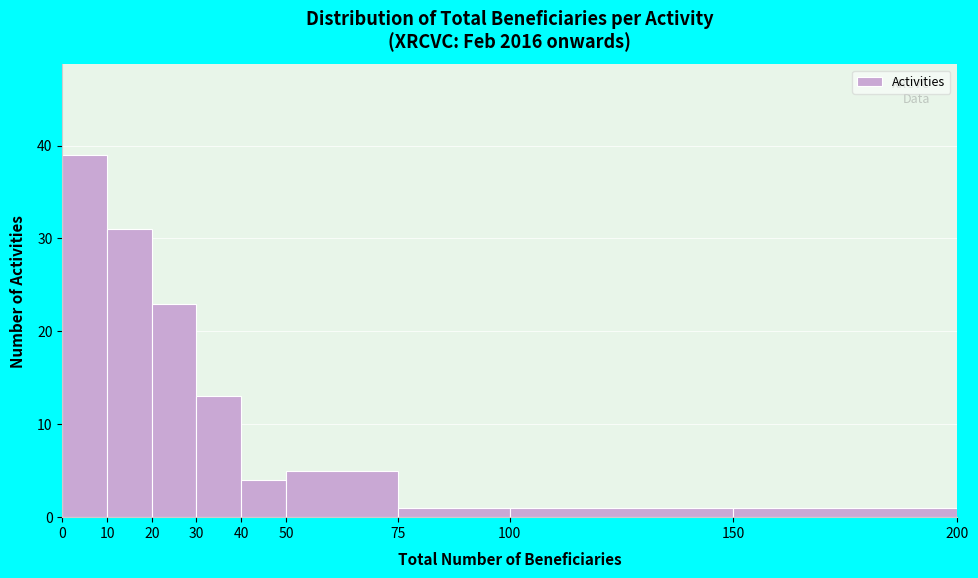

Reading left to right, transcribe this chart: for each bar, give the range it covers on the x-axis and its height. The values are not printed on the chart, so give them approximately, as read against the axis.

0 to 10: 39
10 to 20: 31
20 to 30: 23
30 to 40: 13
40 to 50: 4
50 to 75: 5
75 to 100: 1
100 to 150: 1
150 to 200: 1